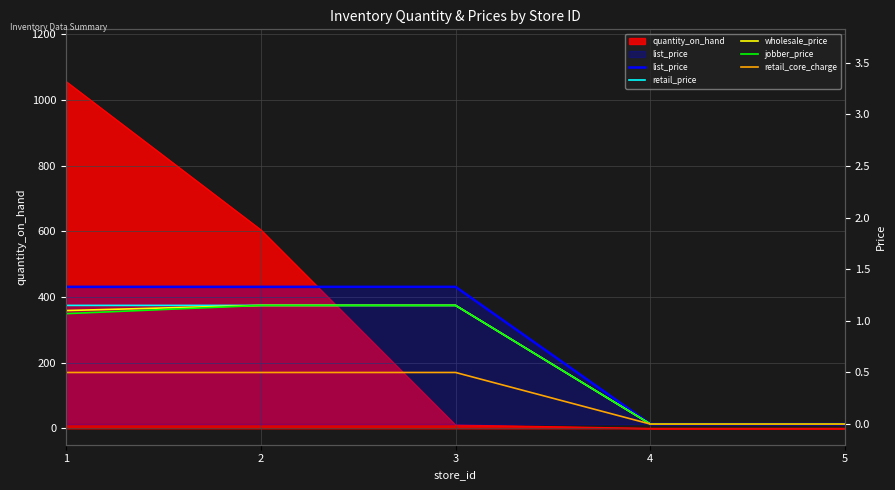

What is the difference between the retail_core_charge values at 4 and 1?

0.5